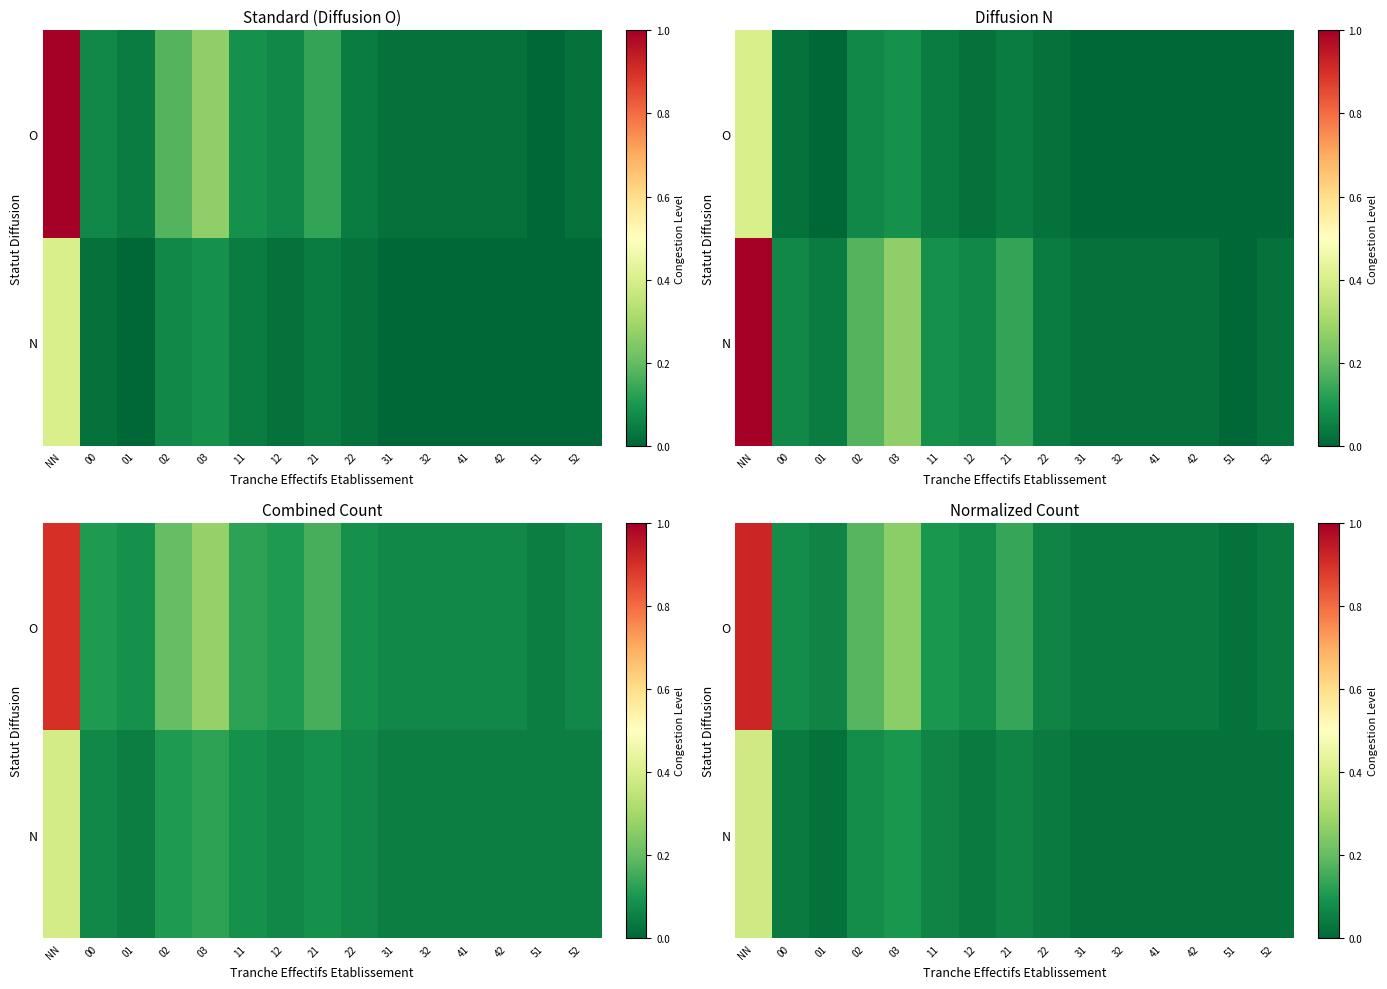

True or false: O has a value of 0.1 at 11.

True